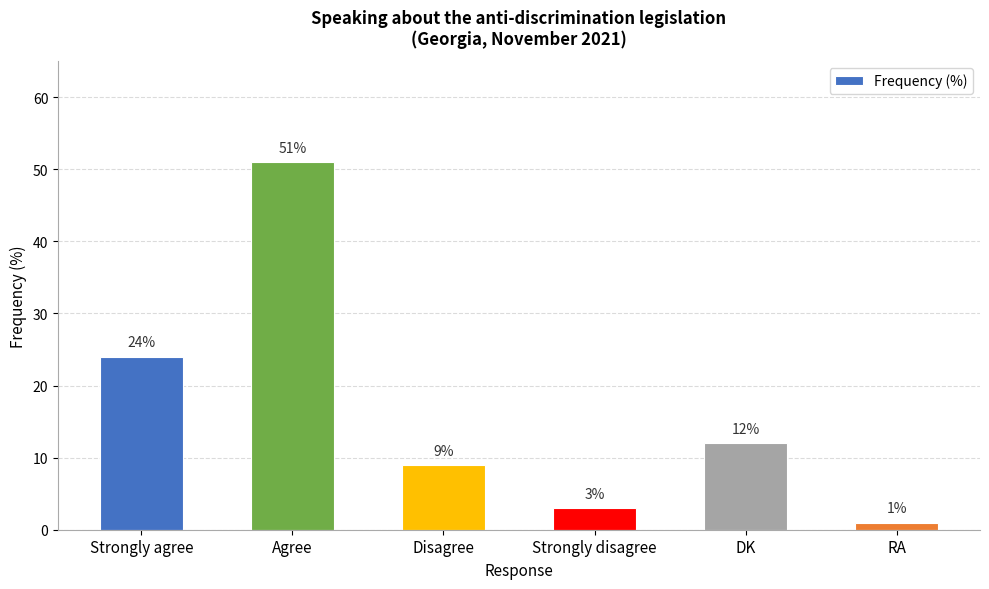

Rank the categories by value from highest to lowest.

Agree, Strongly agree, DK, Disagree, Strongly disagree, RA